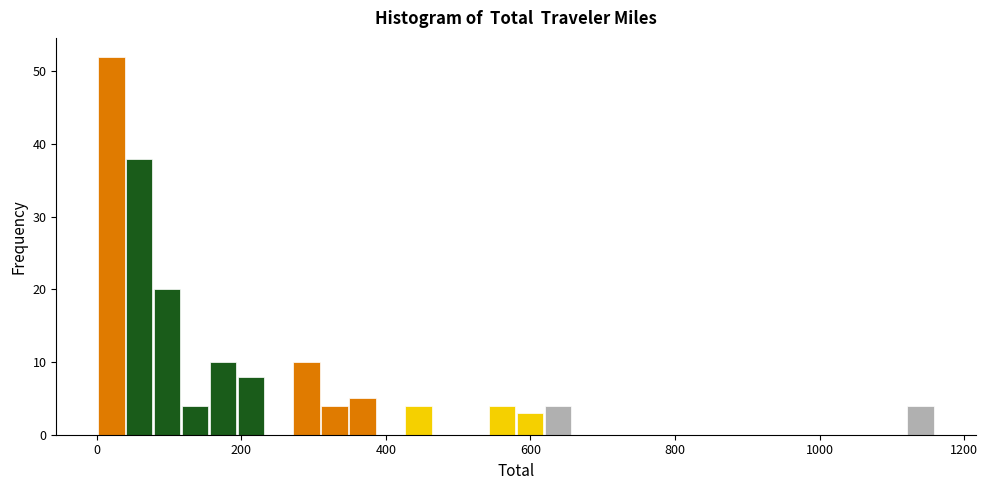

Read against the x-axis, roughly where is the centre of the tallest bar?

20